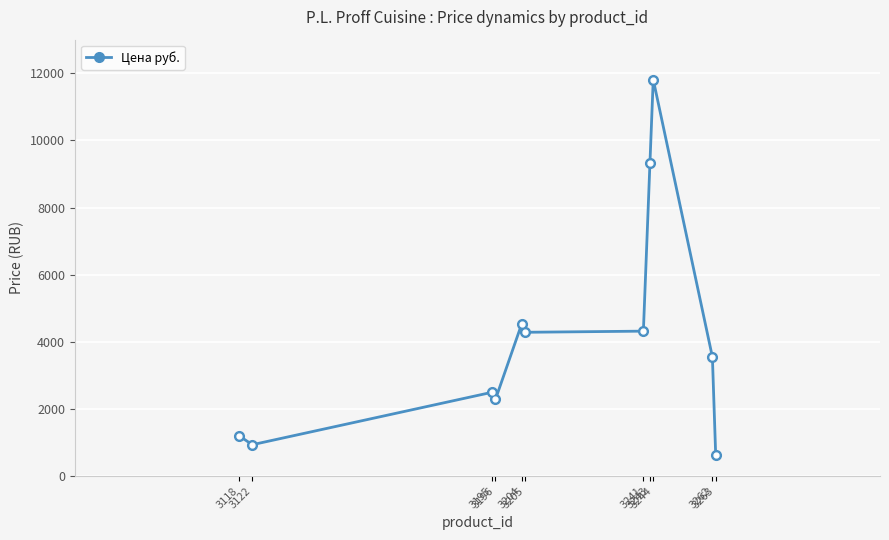

At which category does the chart reach its peak across all series?

3244